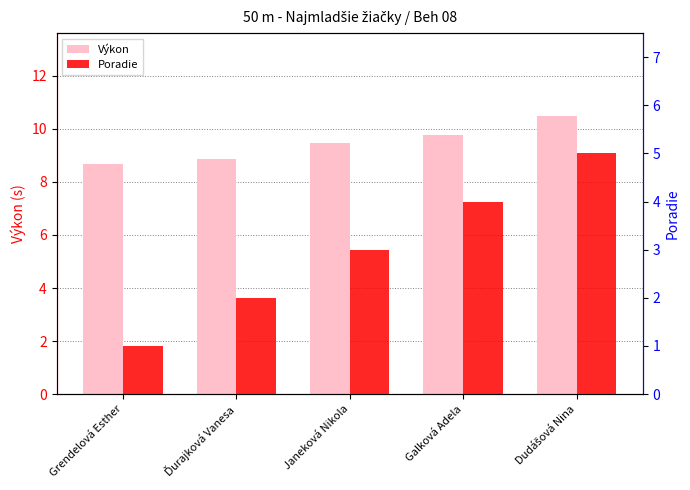

Reading left to right, transcribe all the data shown in this chart.

Výkon: 8.7	8.9	9.5	9.8	10.5
Poradie: 1.0	2.0	3.0	4.0	5.0